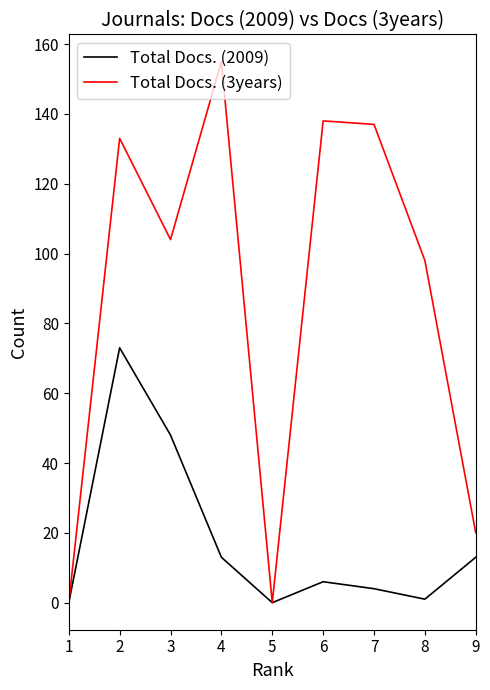

What is the greatest value displayed?

155